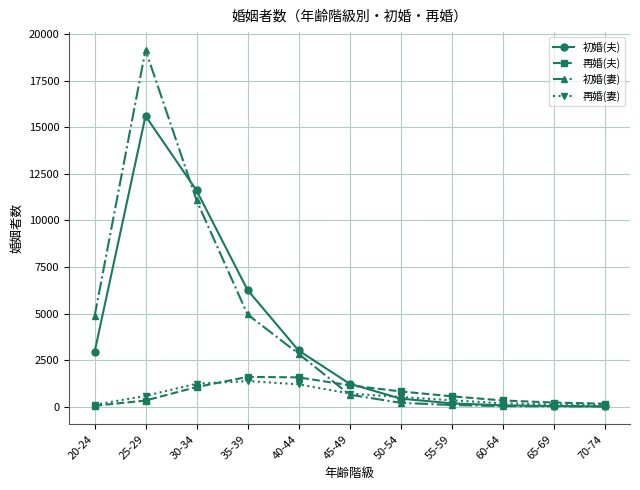

The value of 再婚(妻) at 20-24 is 102. True or false?

True